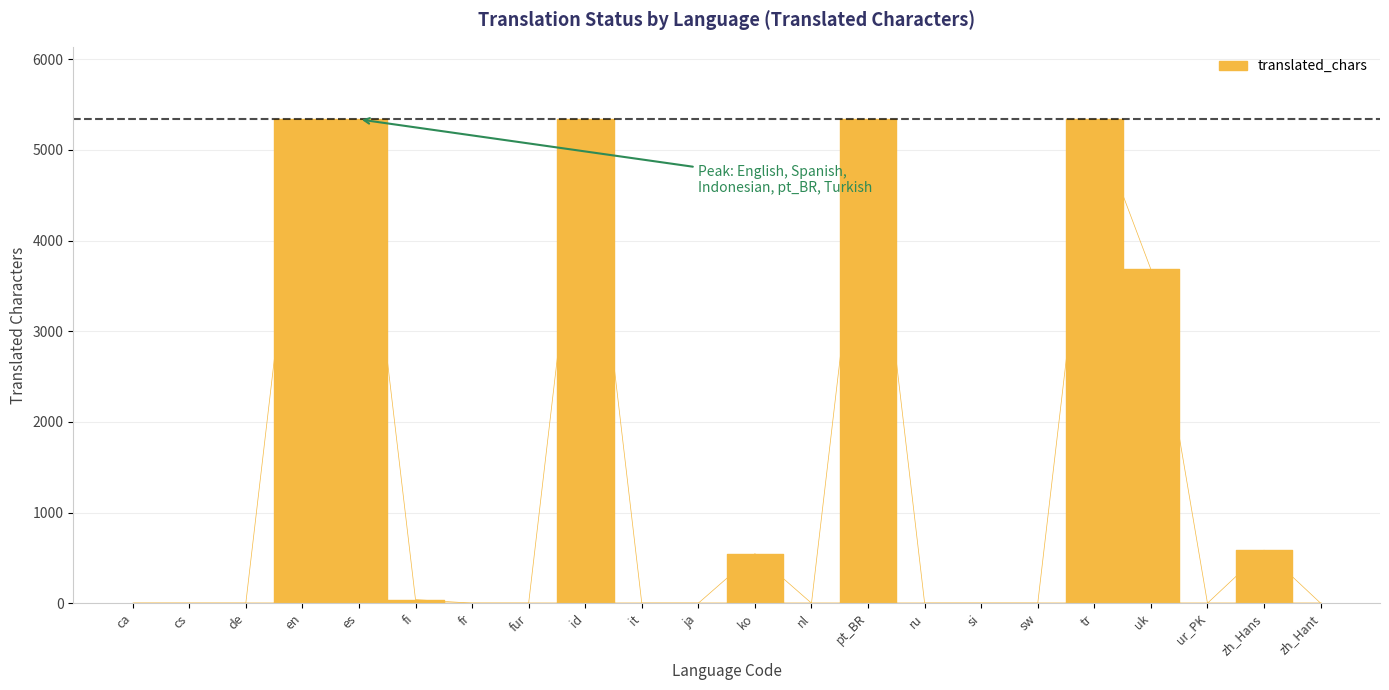

Between uk and zh_Hant, which is larger?

uk